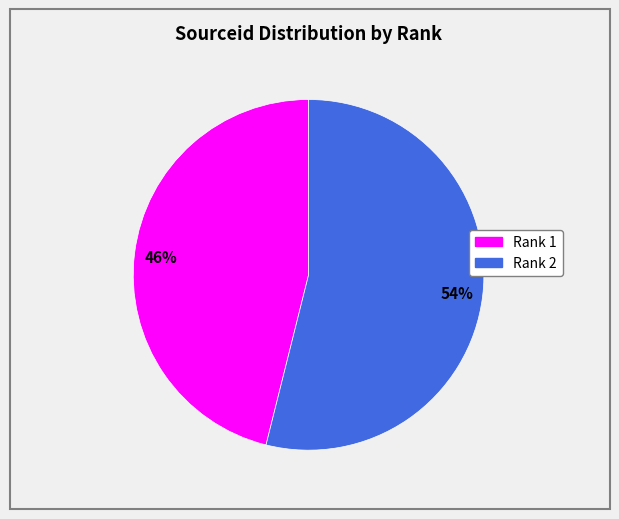

To the nearest percent, what is the difference between the largest and smallest slice percentages?

8%